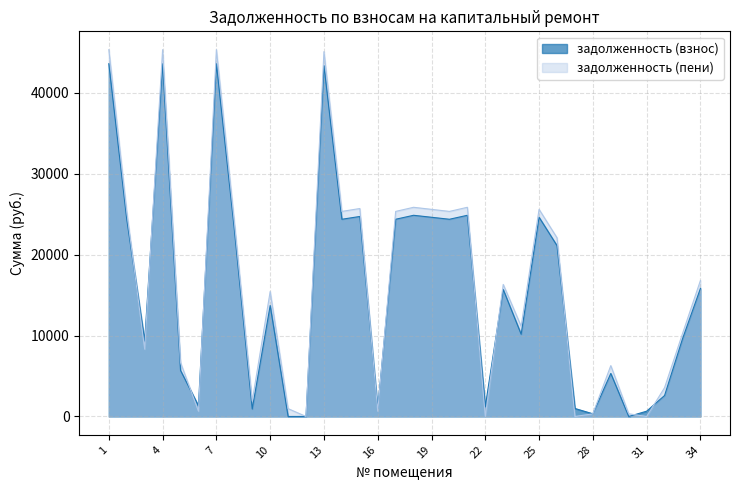

What is the value of the задолженность (взнос) point at the 28th from the left?

328.1